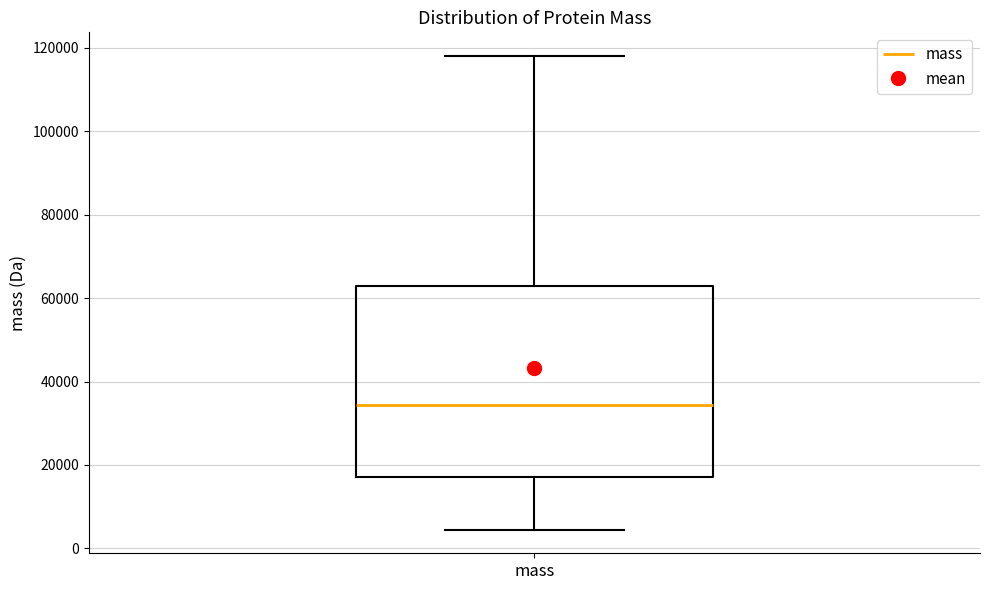

Where does the median line of the box for mass sit on the y-axis? The values are not printed on the chart, so give them approximately, as read against the axis.

34000